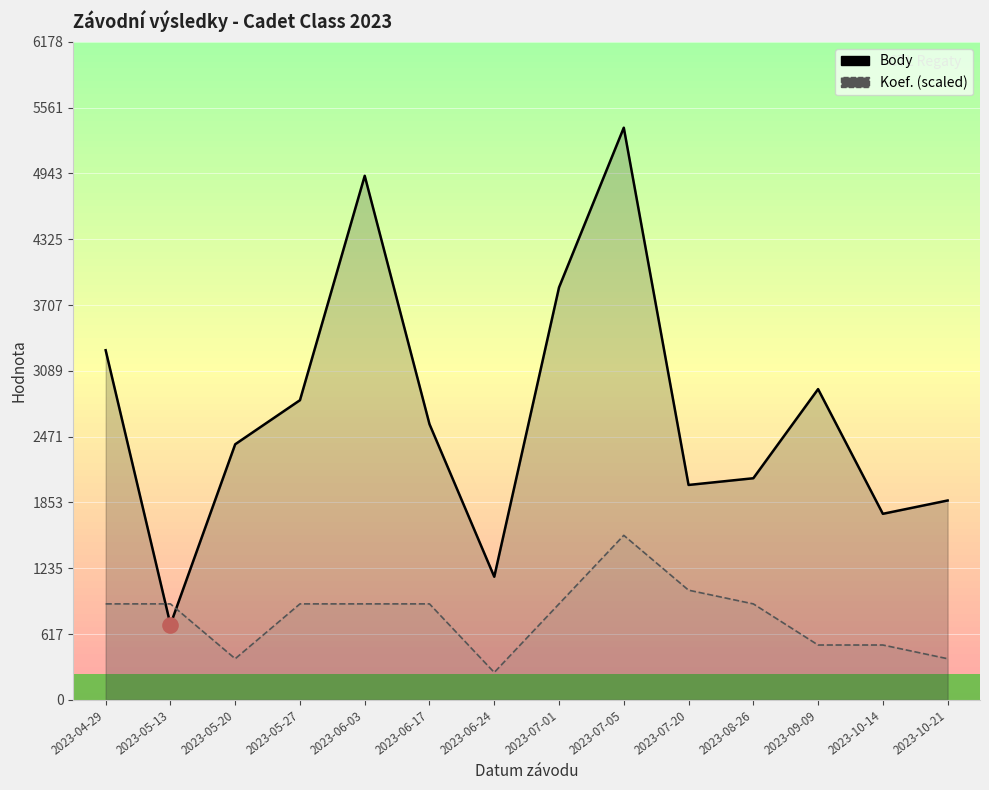

Which series reaches the minimum Y coordinate?

Koef. (scaled)